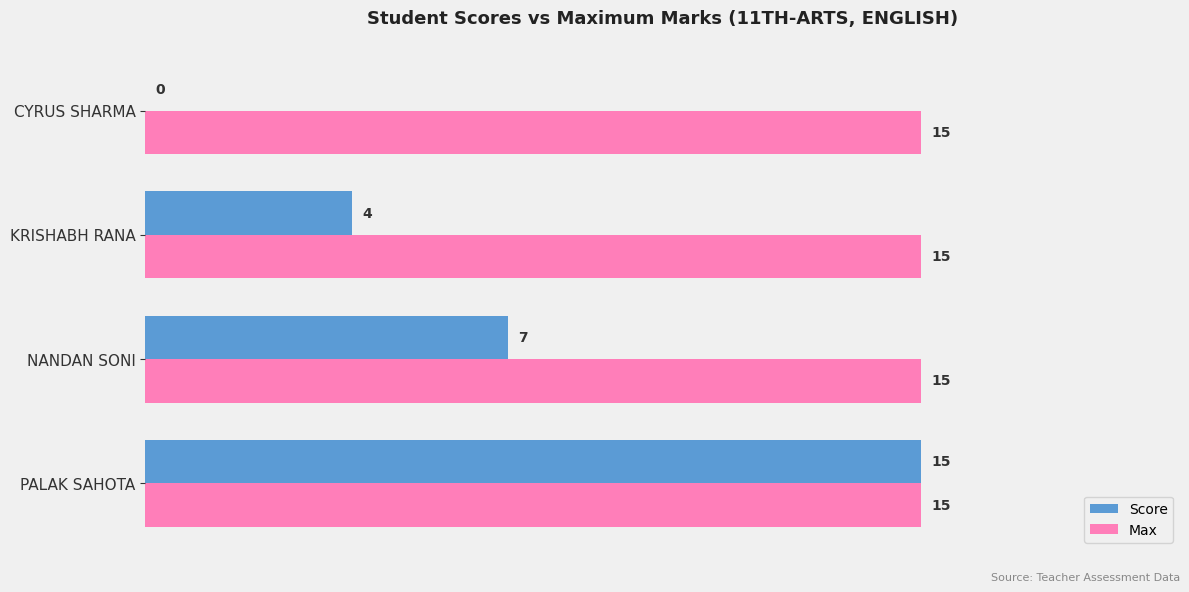

Which category has the highest value in the Score series?

PALAK SAHOTA